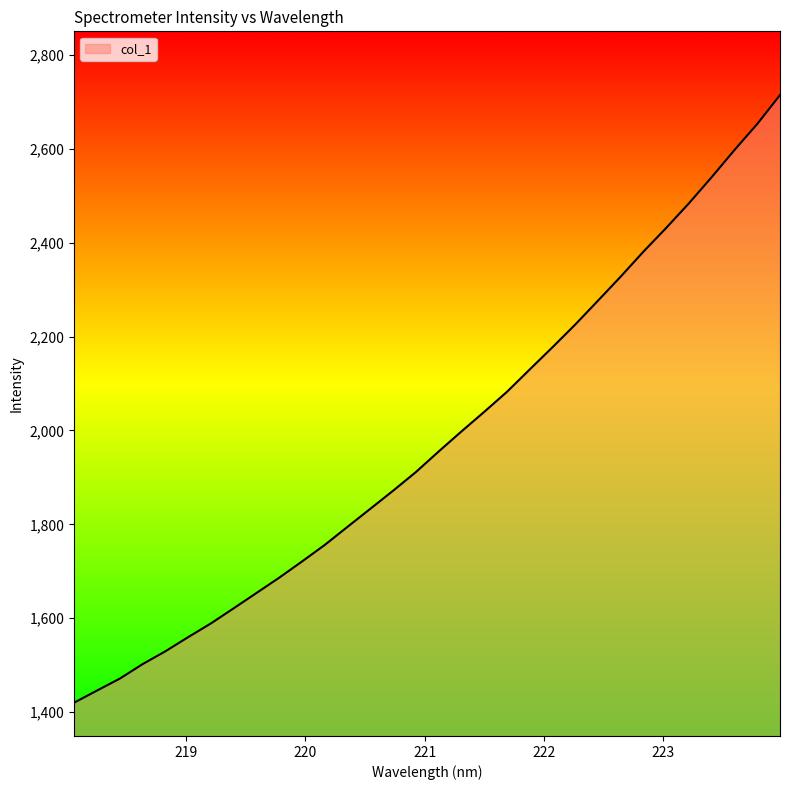

What is the greatest value displayed?

2714.2